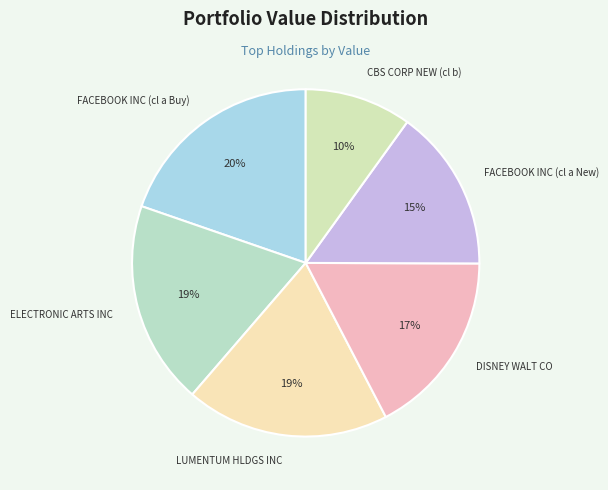

Is the sum of ELECTRONIC ARTS INC and LUMENTUM HLDGS INC greater than half?

No